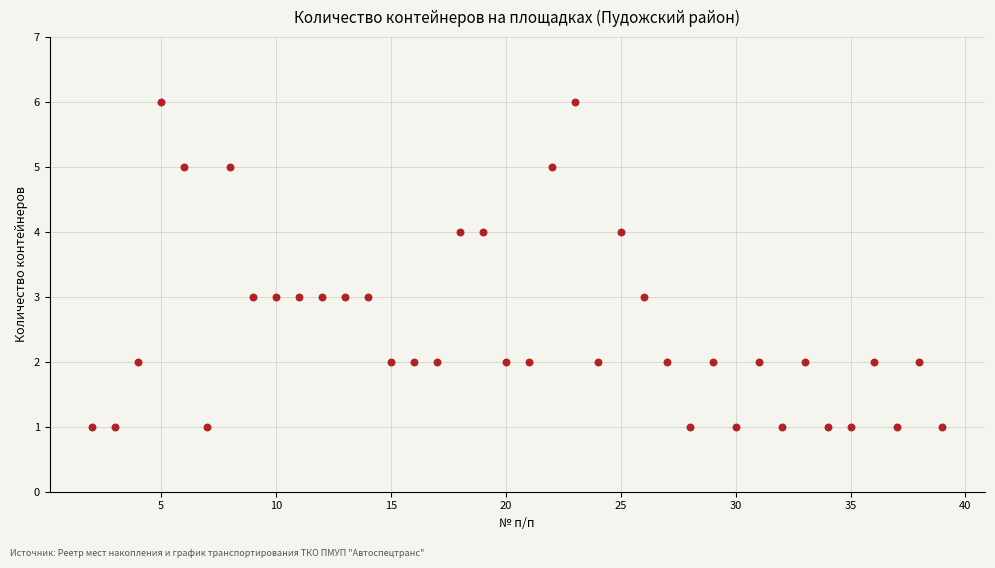

What is the range of Y values (max minus min)?

5